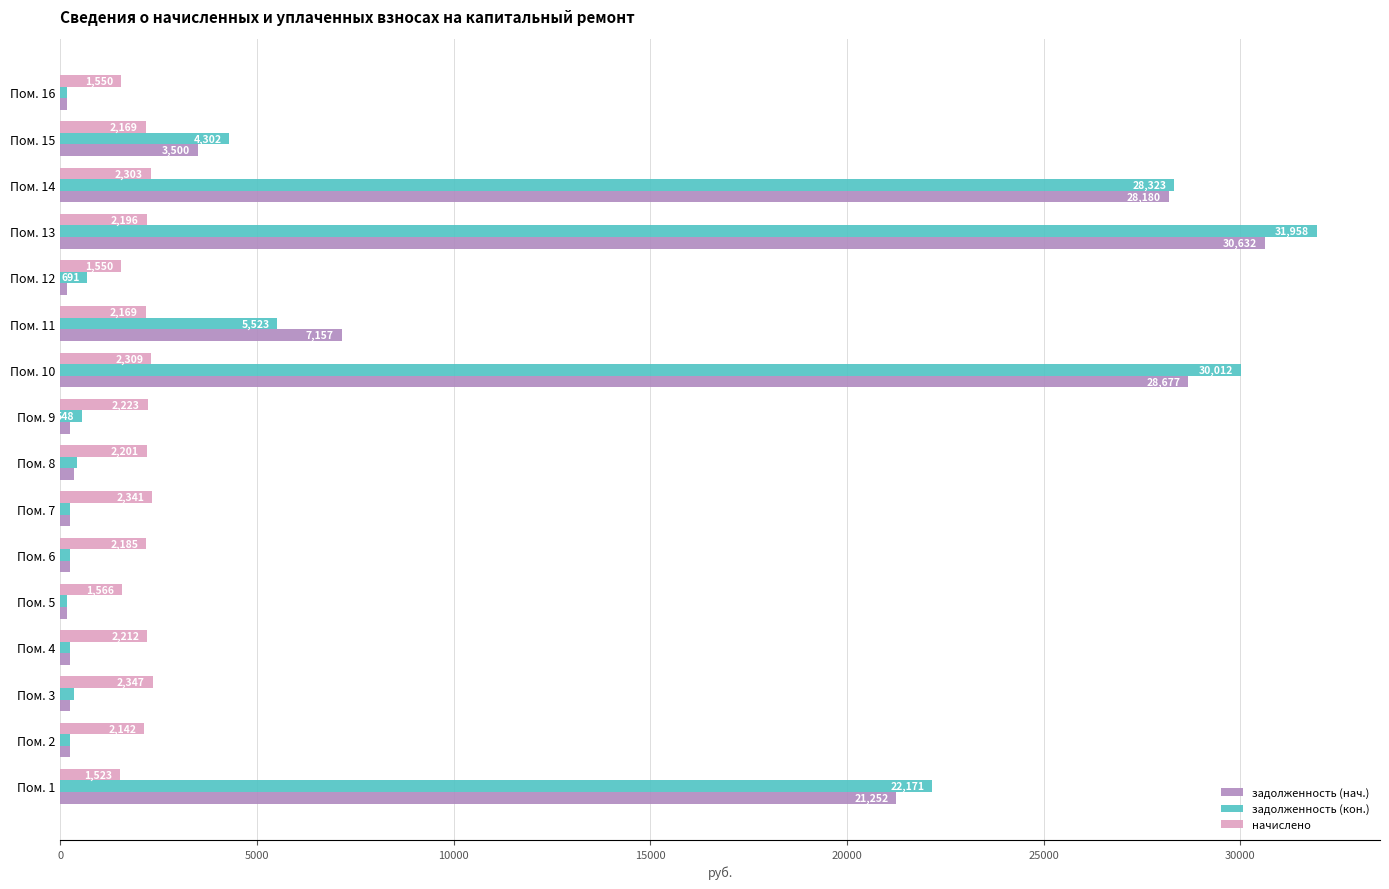

Which series has the widest spread of values?

задолженность (кон.)